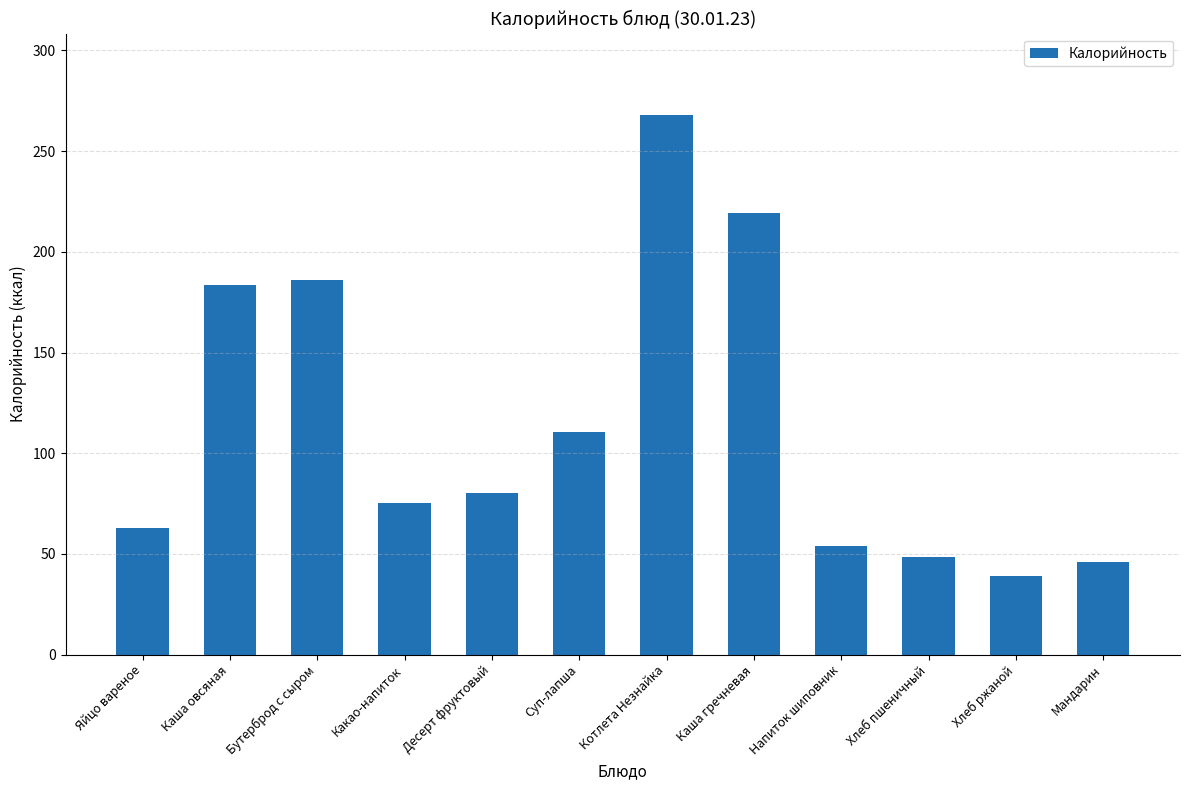

How many data points are less than 80?

6